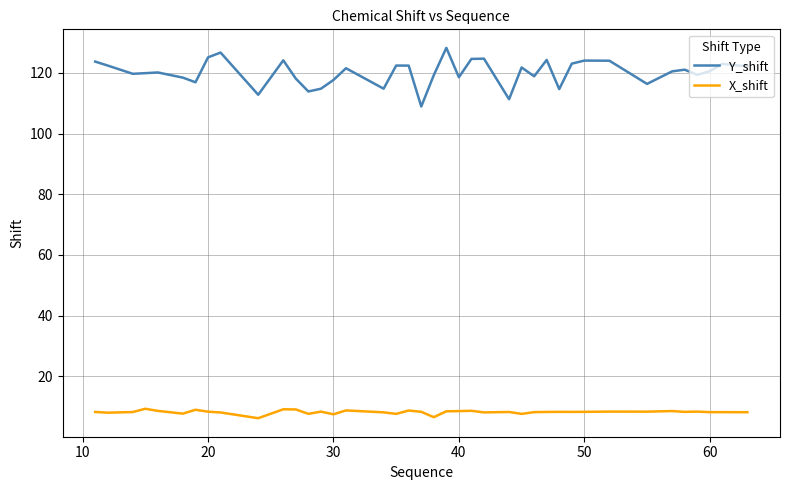

True or false: Y_shift and X_shift intersect in this chart.

False